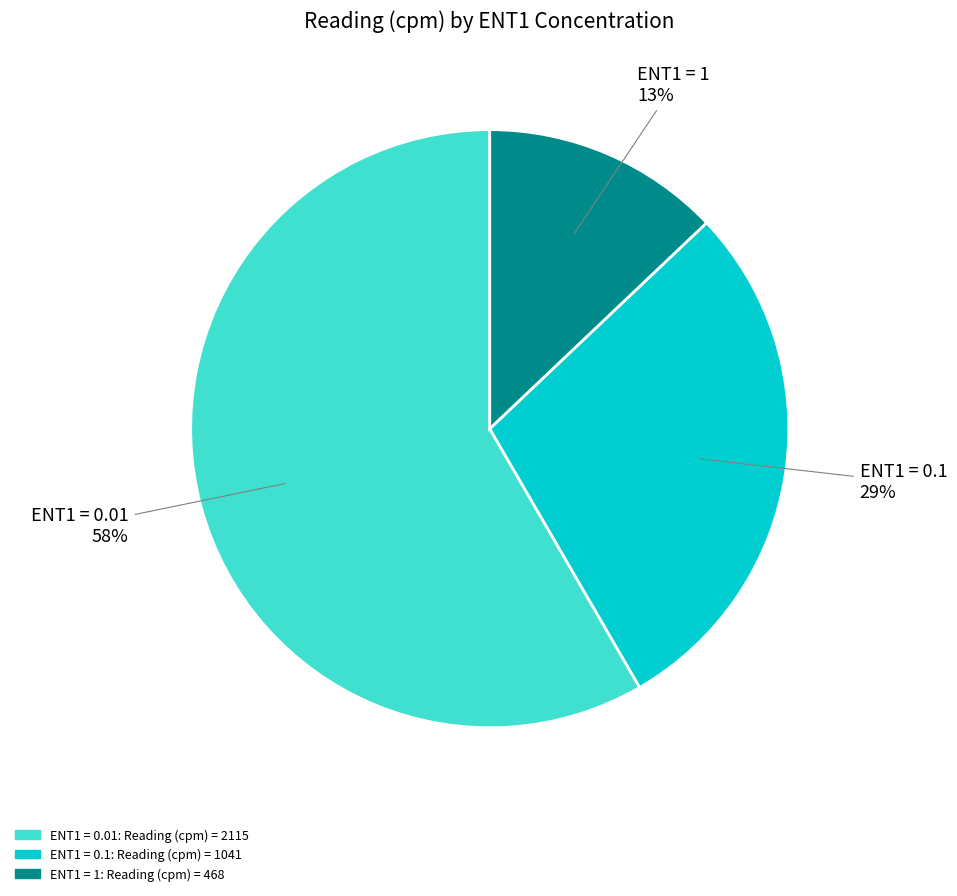

To the nearest percent, what is the difference between the largest and smallest slice percentages?

45%